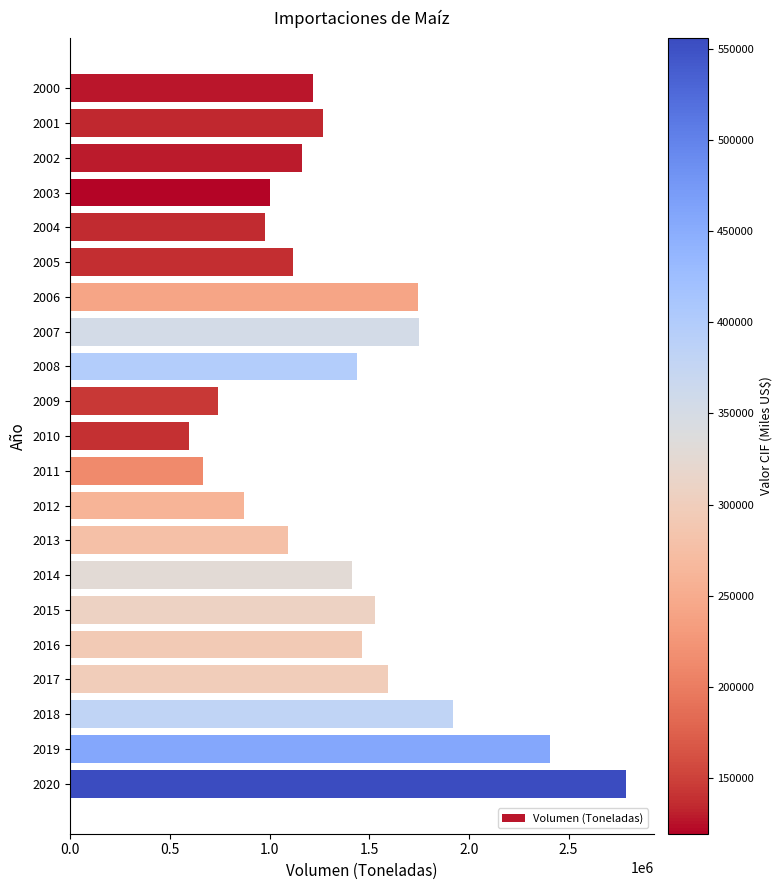

What is the value of the 14th bar from the top?

1092902.0